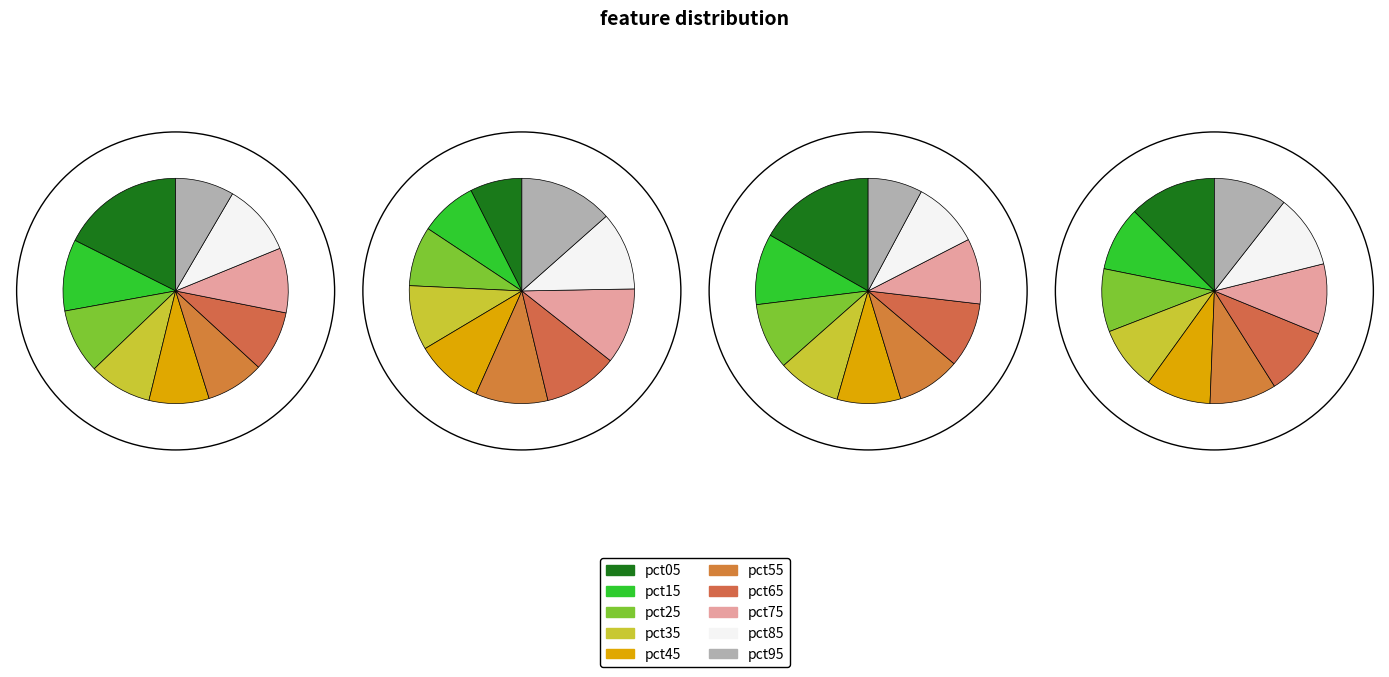

To the nearest percent, what is the difference between the largest and smallest slice percentages?

6%